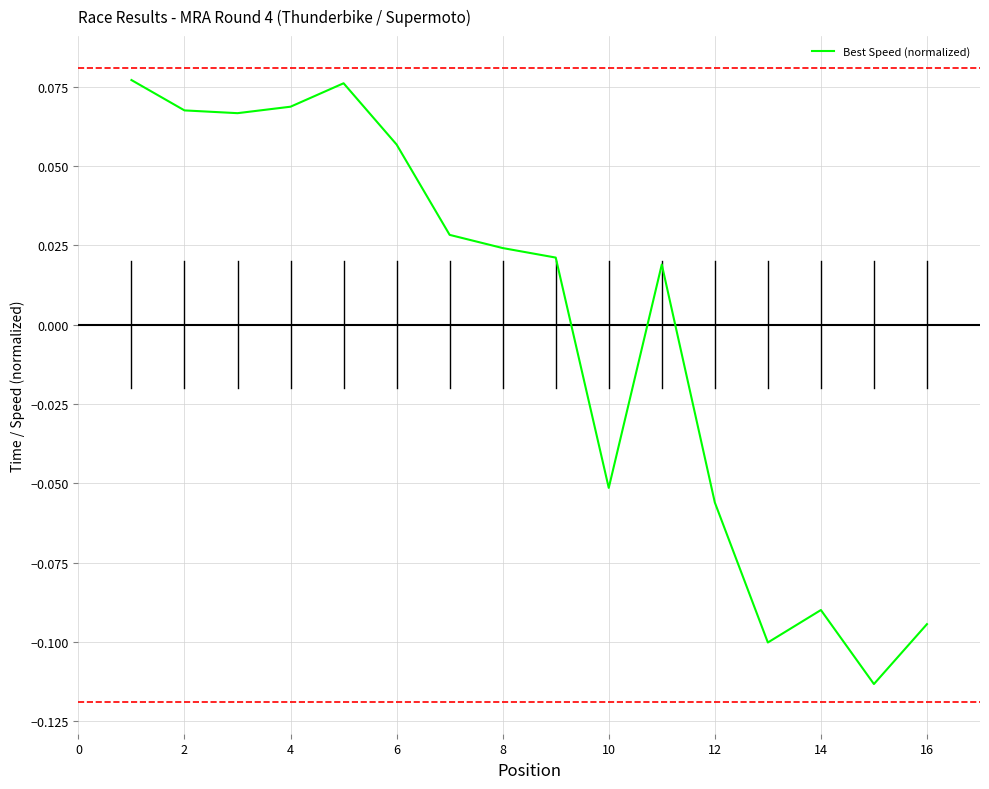

How many lines are shown in the chart?

1